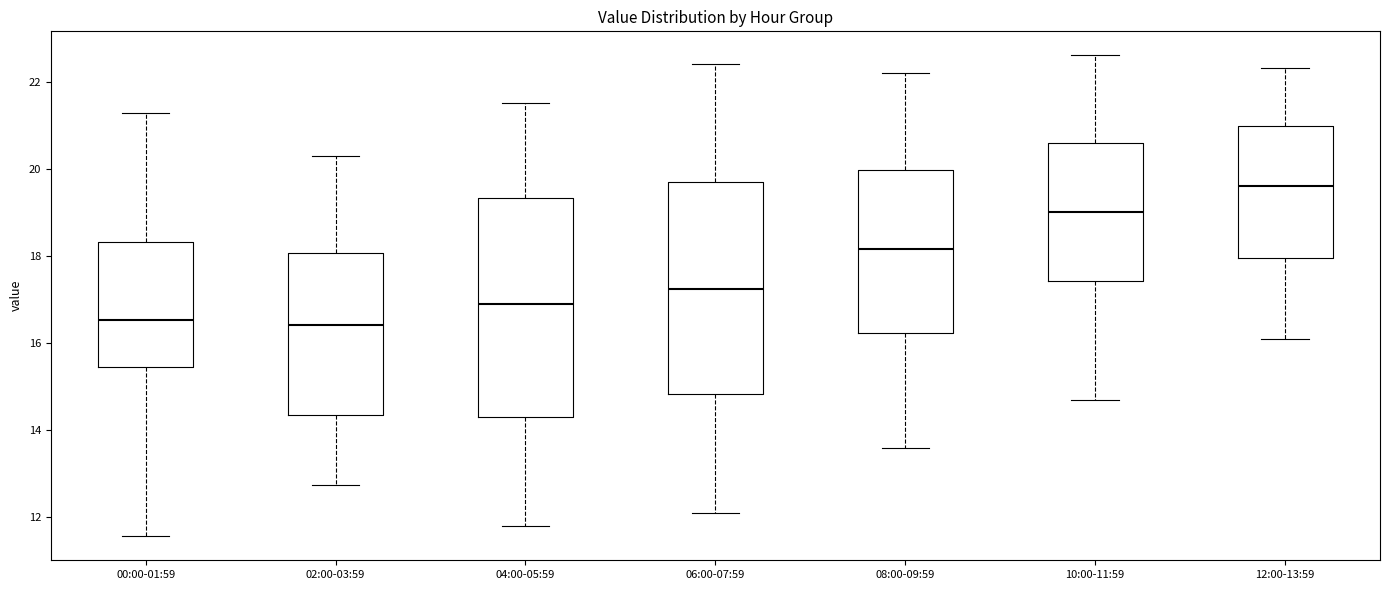

Where does the upper whisker of the box for 02:00-03:59 end on the y-axis? The values are not printed on the chart, so give them approximately, as read against the axis.

20.4